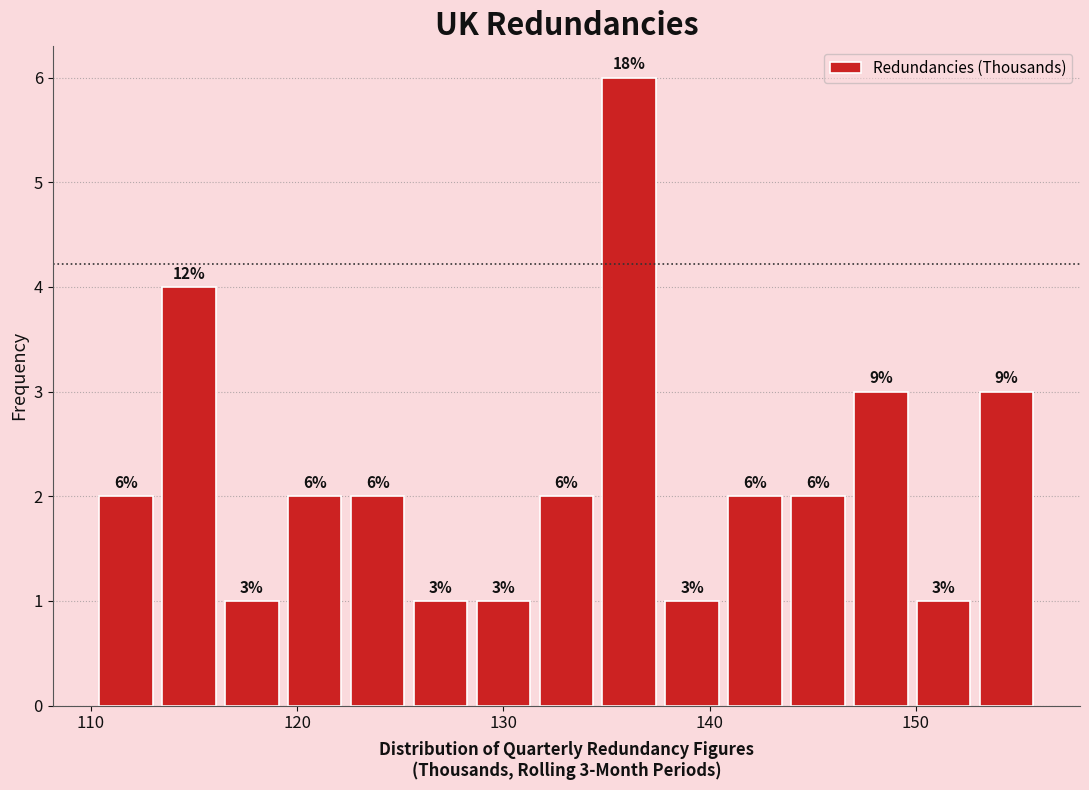

Read against the x-axis, roughly where is the centre of the tallest bar?

136